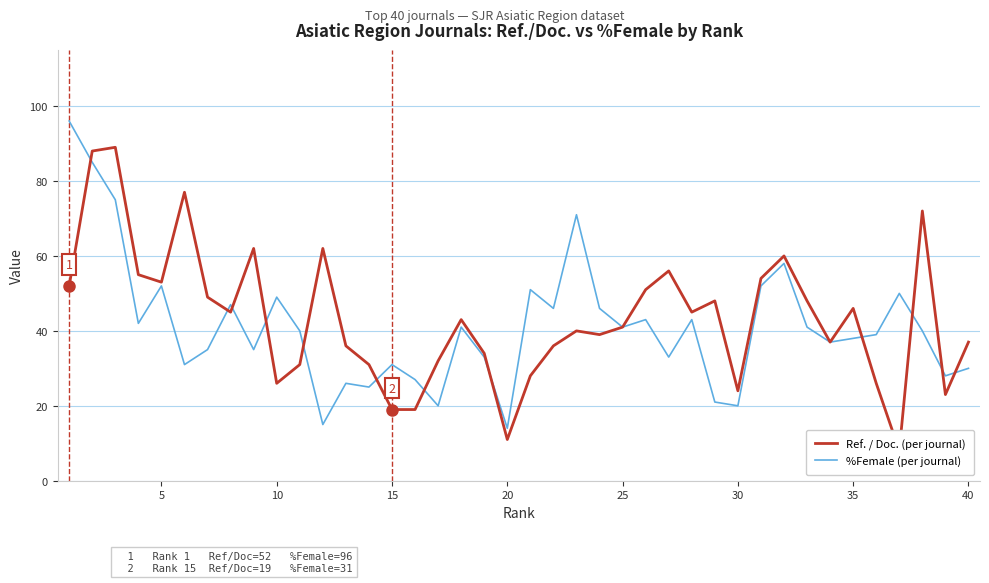

True or false: Ref. / Doc. (per journal) and %Female (per journal) intersect in this chart.

True